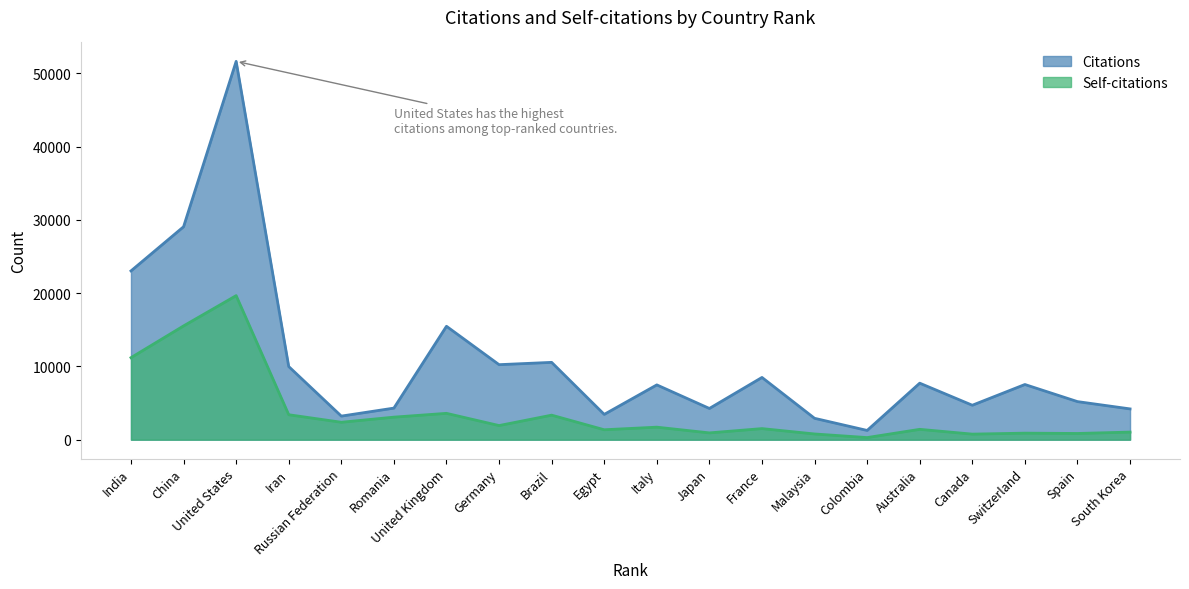

Which series has the largest range (max minus min)?

Citations